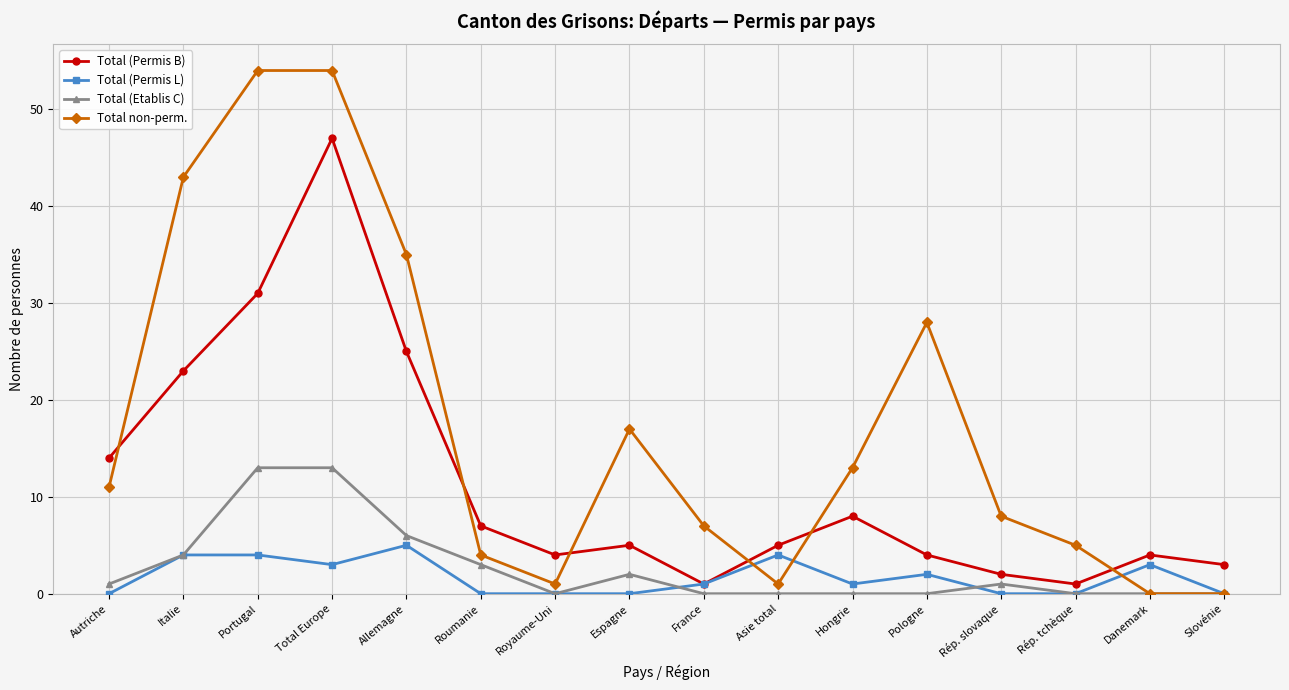

Where is the first local minimum for Total non-perm.?

Royaume-Uni